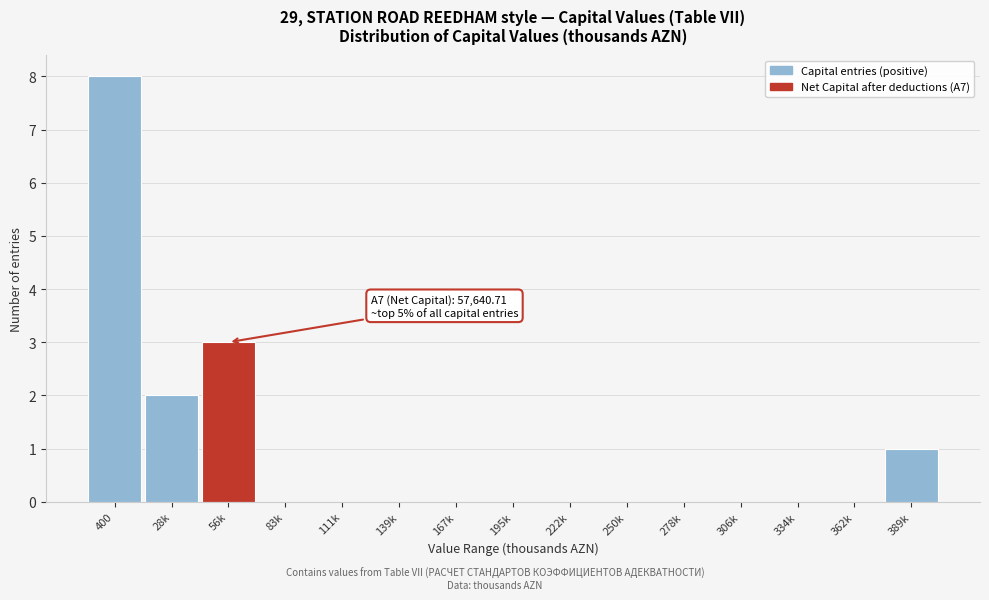

Reading left to right, extract all data points from this chart.

400=8	28k=2	56k=3	83k=0	111k=0	139k=0	167k=0	195k=0	222k=0	250k=0	278k=0	306k=0	334k=0	362k=0	389k=1